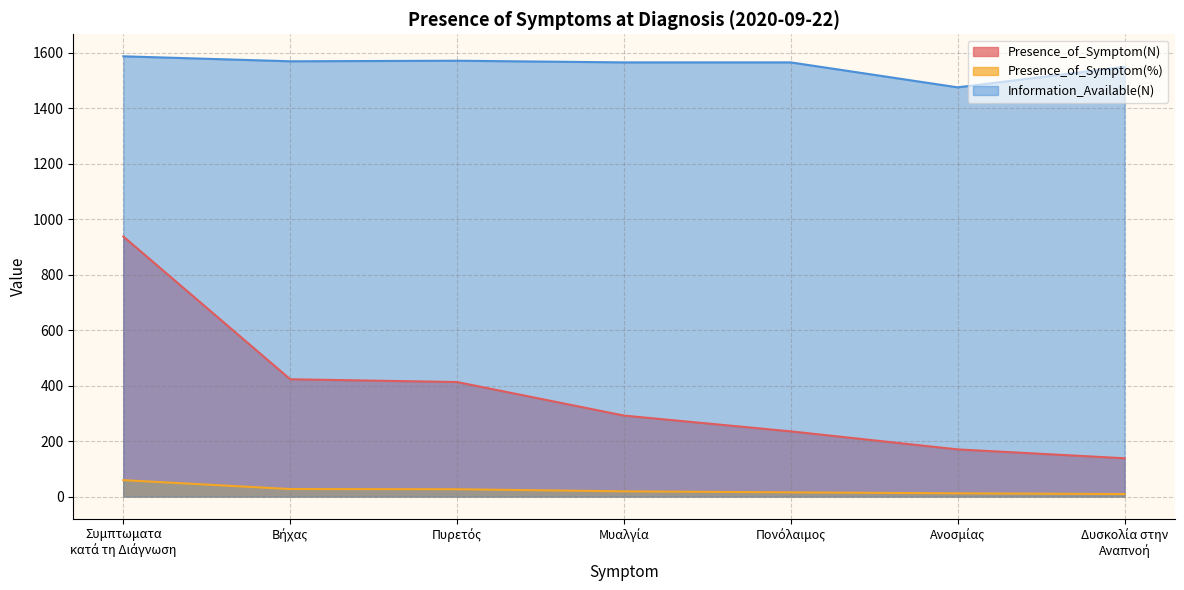

What is the difference between the highest and lowest values at Βήχας?

1543.1